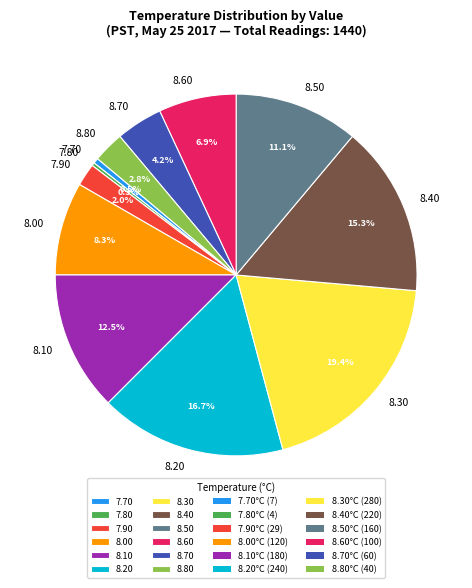

How many segments does this pie chart have?

12